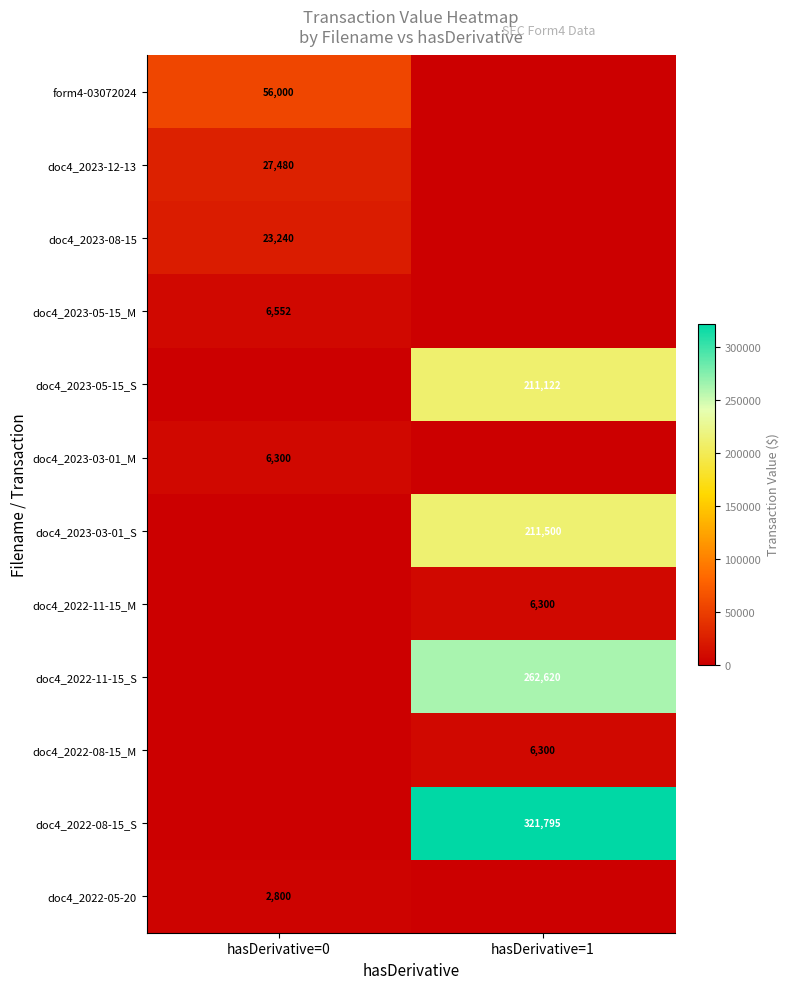

The doc4_2022-08-15_M series shows 9919 at hasDerivative=1. True or false?

False